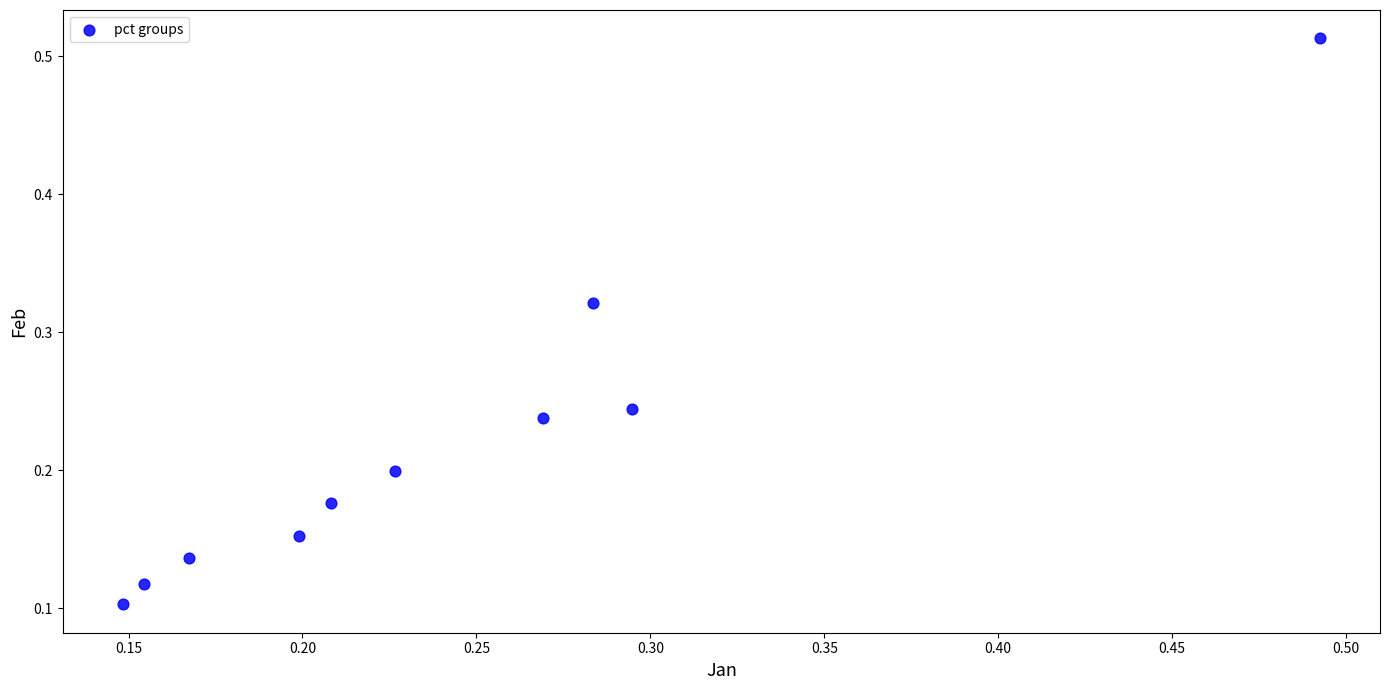

What is the range of Y values (max minus min)?

0.4